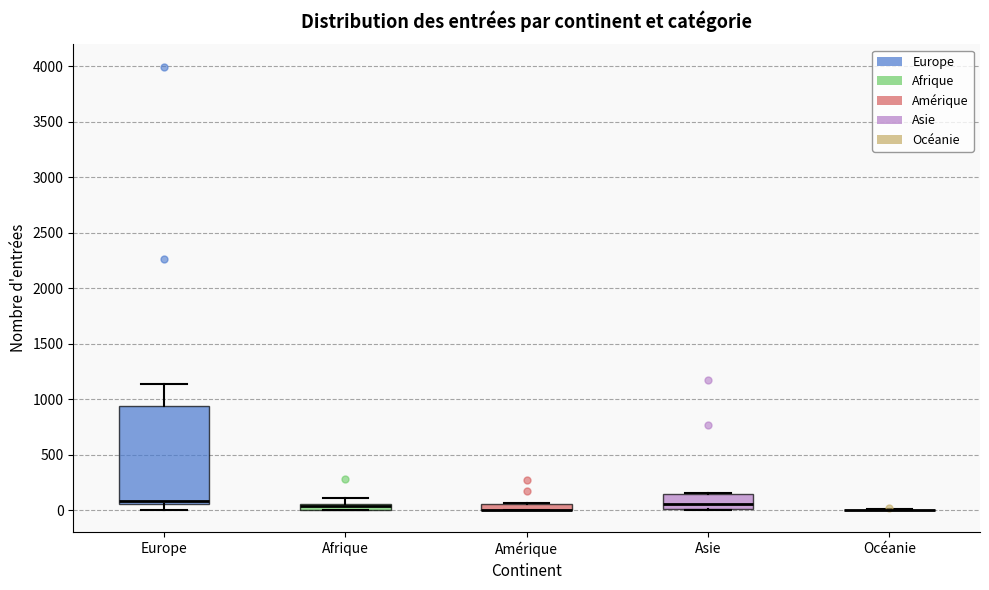

Where is the lower edge of the box for Afrique on the y-axis? The values are not printed on the chart, so give them approximately, as read against the axis.

0